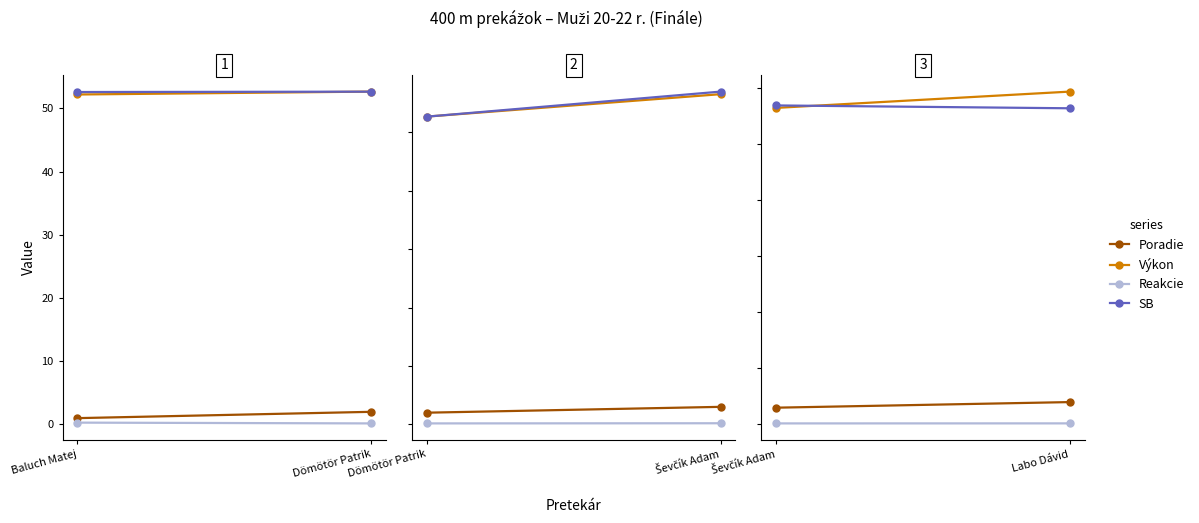

Is this an area chart (filled region under the line)?

No